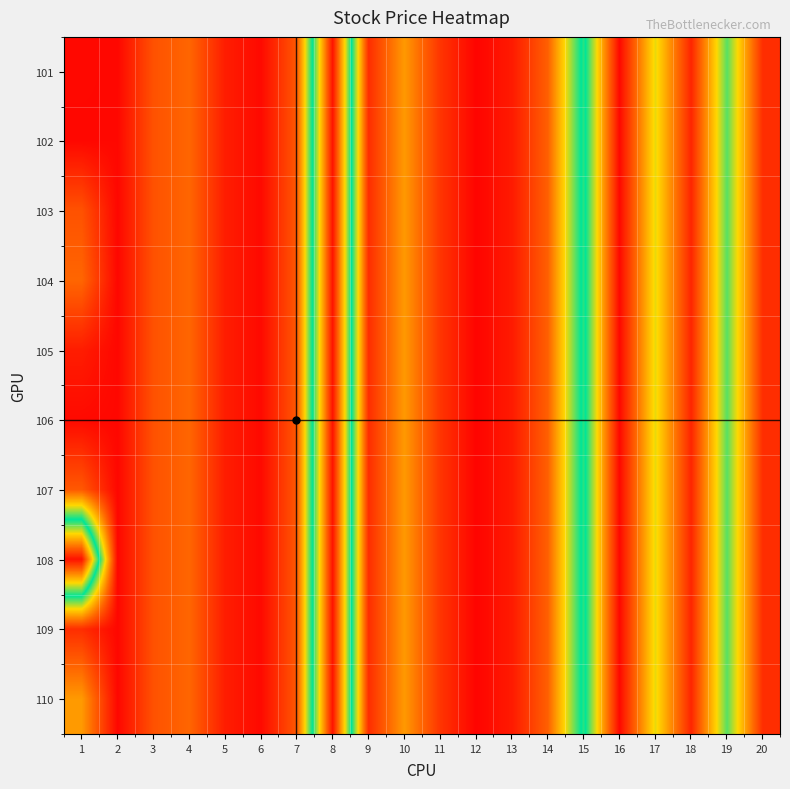

At how many categories does at least one series exceed 1054?

10